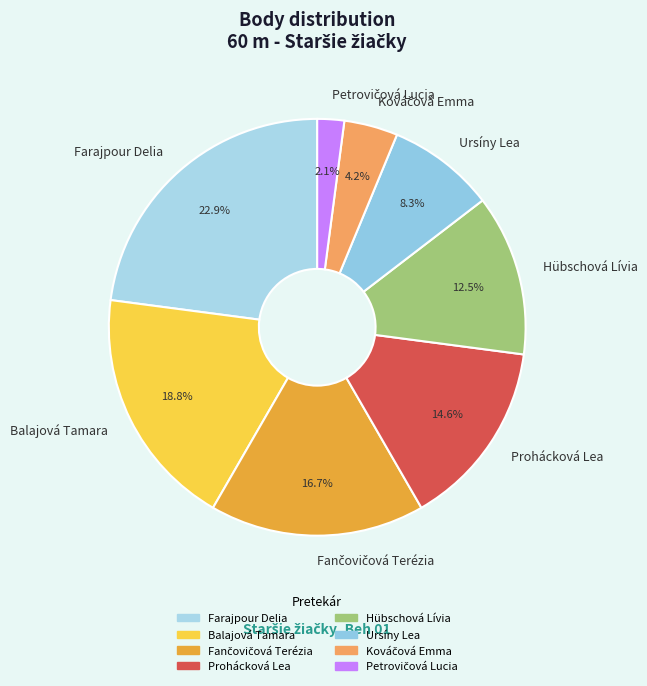

Approximately how many times larger is the value at Ursíny Lea compared to Hübschová Lívia?

0.7